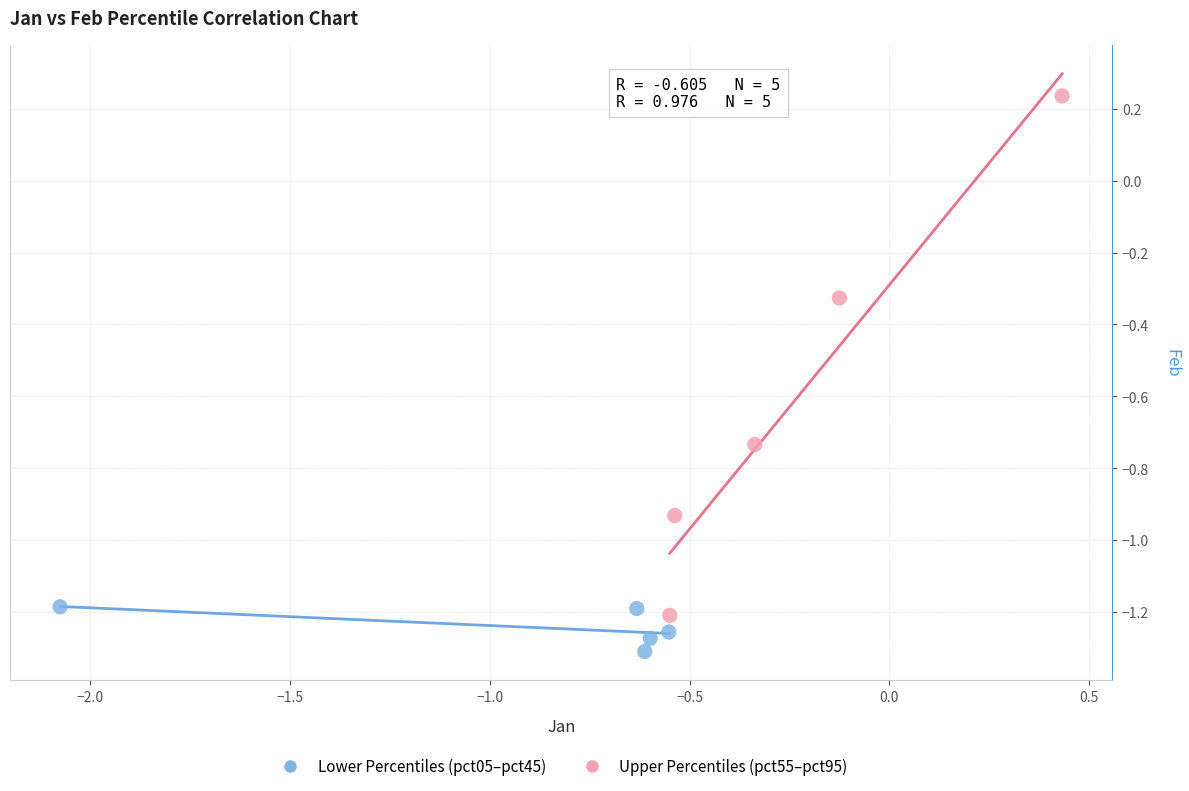

Which series has the widest spread of Y values?

Upper Percentiles (pct55–pct95)